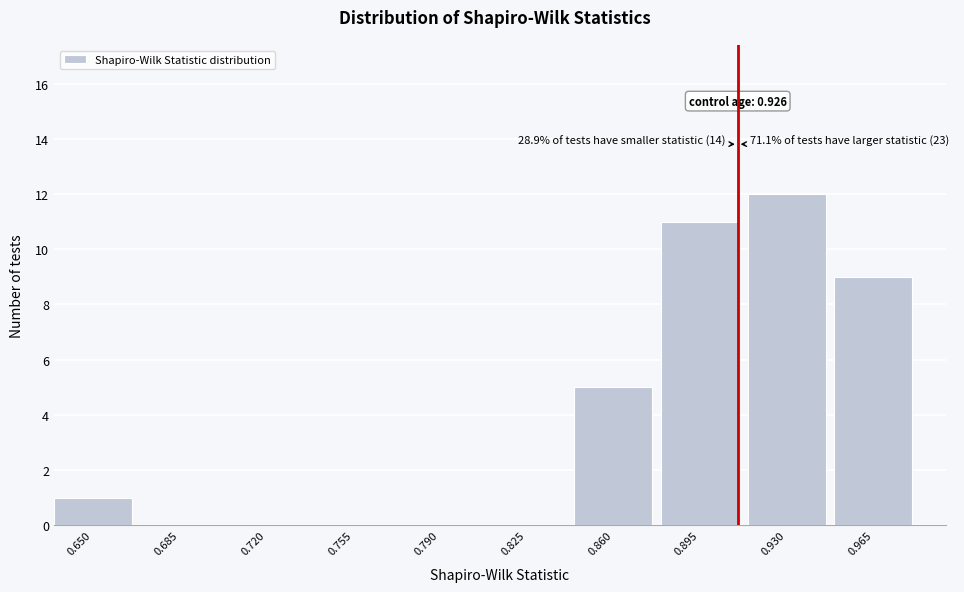

Reading left to right, what are all the values shown in this chart?

0.650=1	0.685=0	0.720=0	0.755=0	0.790=0	0.825=0	0.860=5	0.895=11	0.930=12	0.965=9